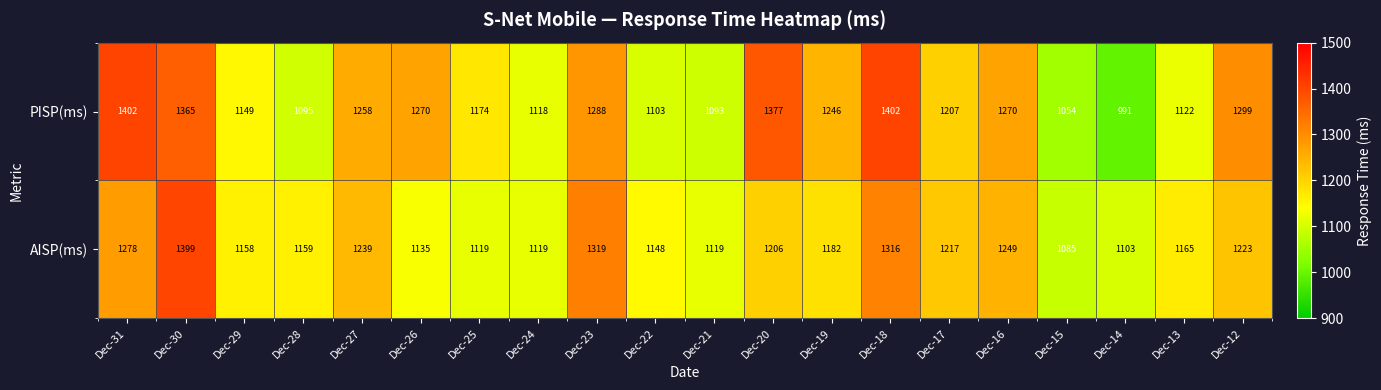

Where is AISP(ms) nearest to the value 1242?

Dec-27